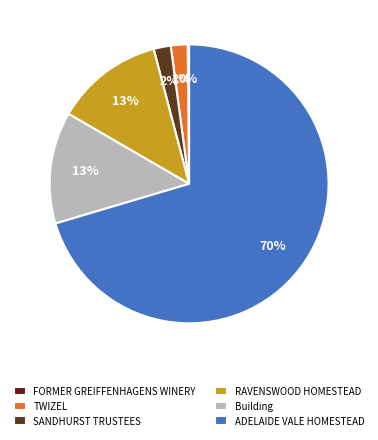

Between TWIZEL and SANDHURST TRUSTEES, which is larger?

SANDHURST TRUSTEES